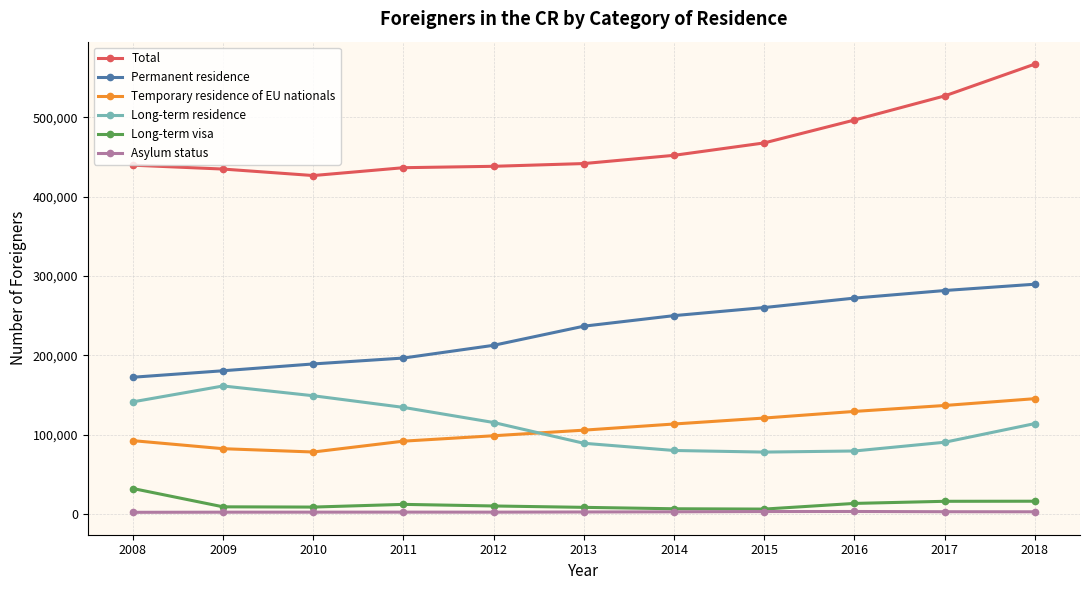

What is the difference between the highest and lowest values at 2014?

449367